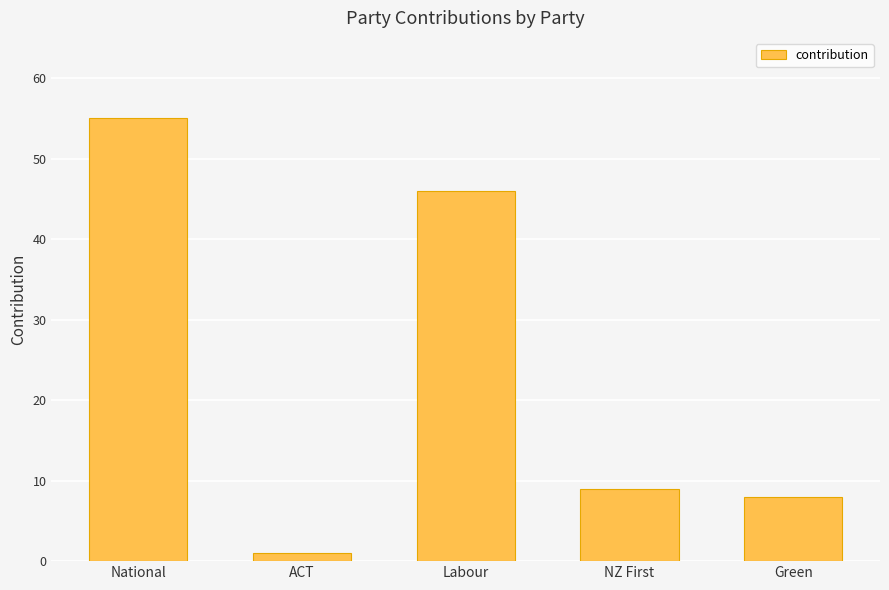

How many values are below 9?

2